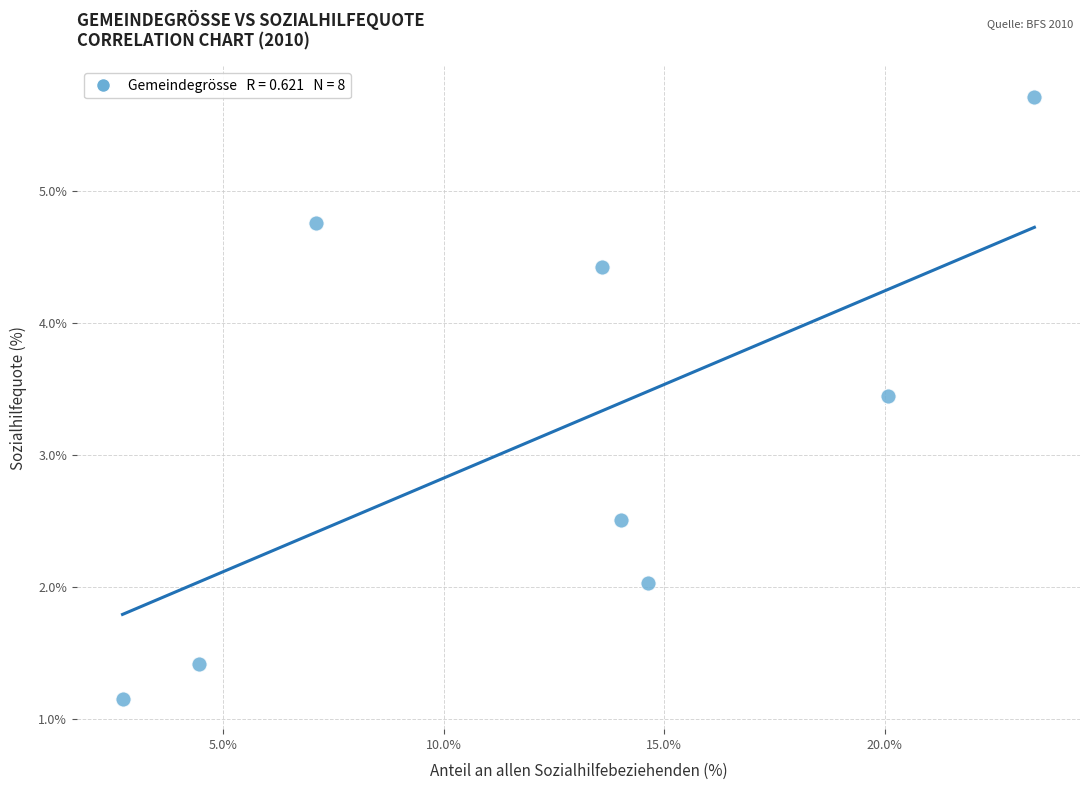

What Y value in the scatter plot is closest to 3?

3.4